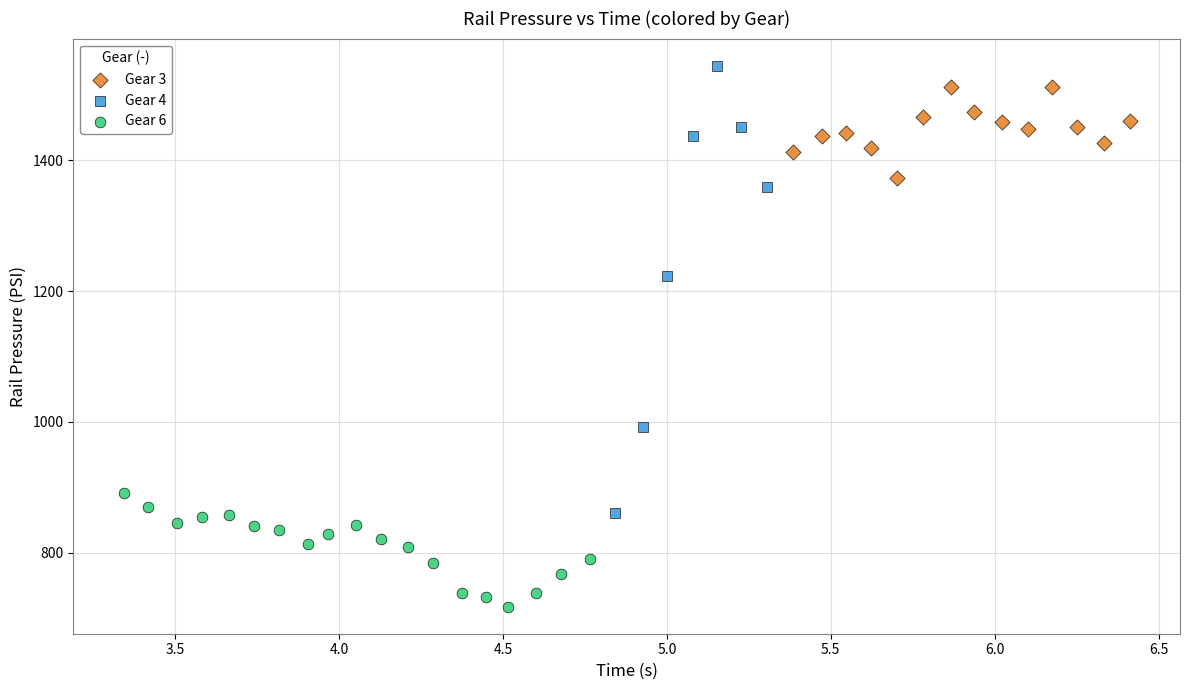

Which series contains the lowest Y value?

Gear 6